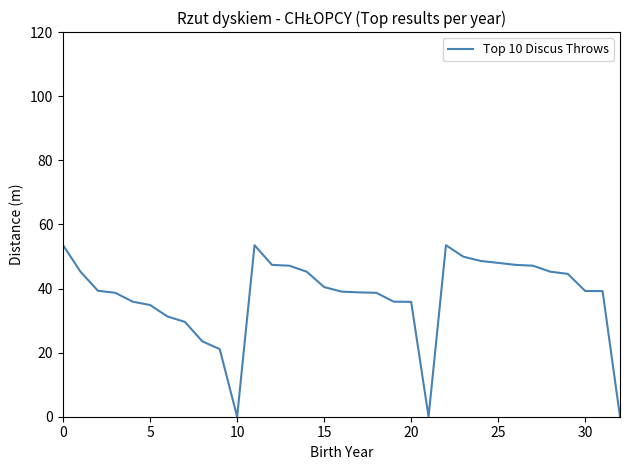

What is the maximum value shown in the chart?

53.5